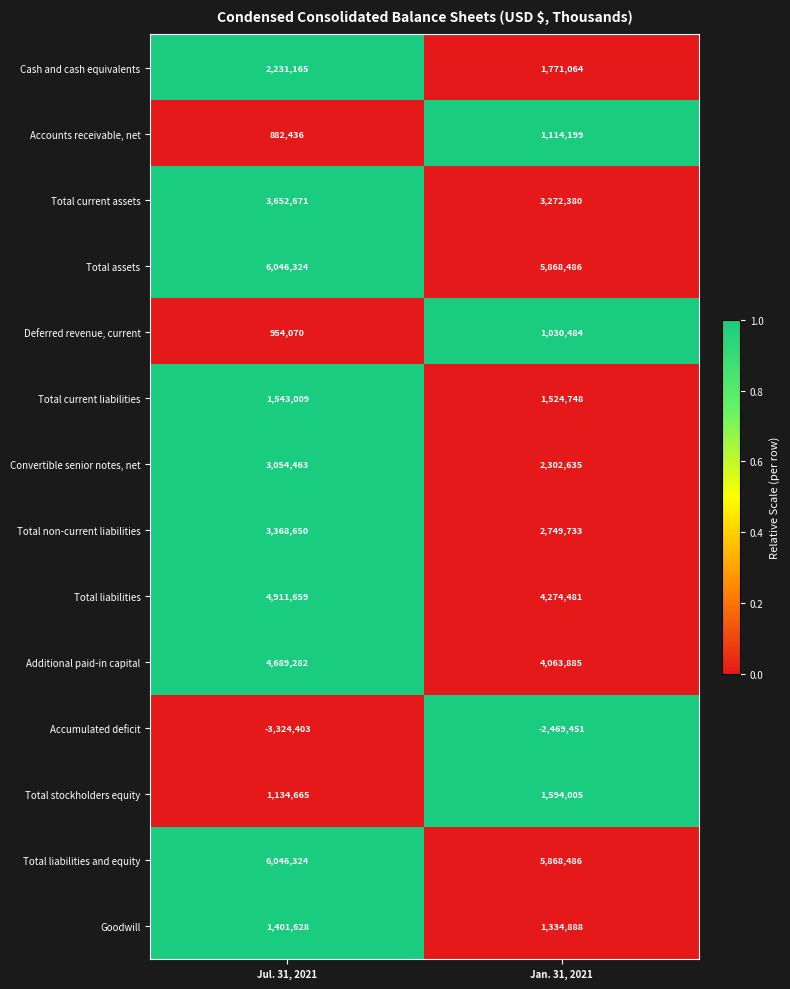

What is the difference between the Total current assets values at Jul. 31, 2021 and Jan. 31, 2021?

380291